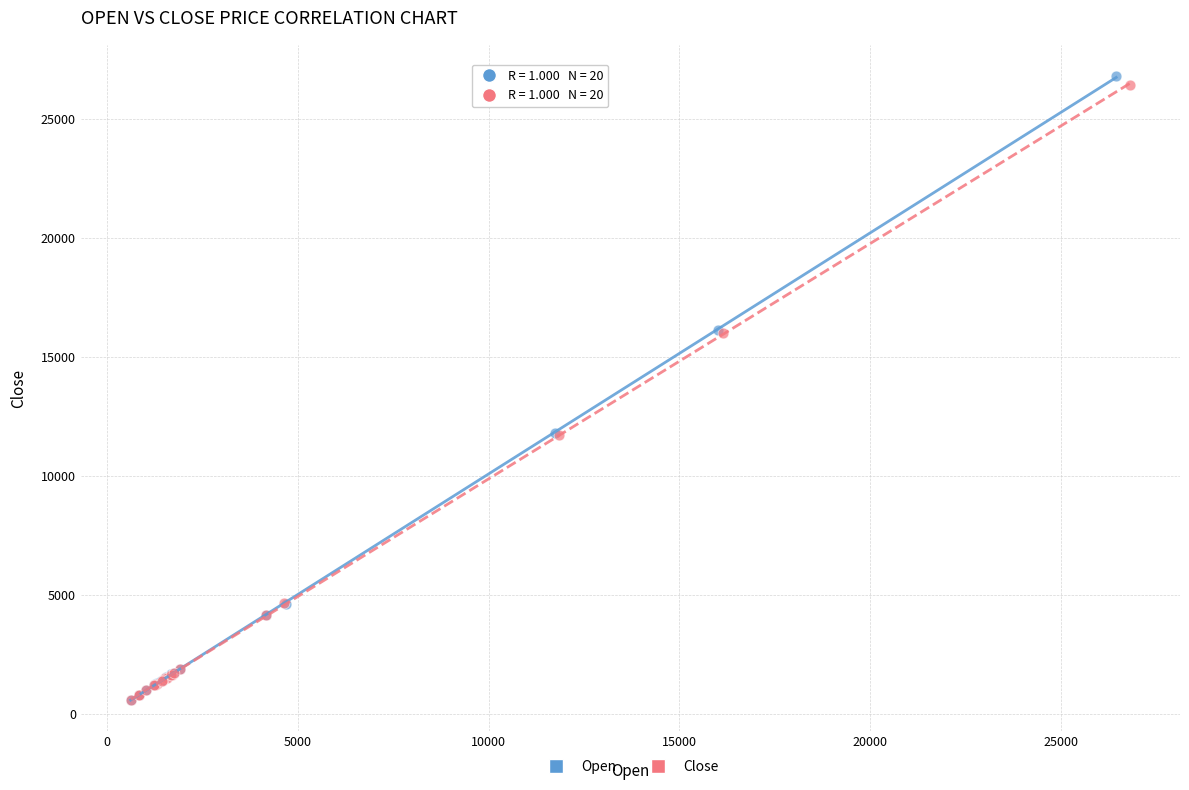

Which series has the widest spread of Y values?

Open